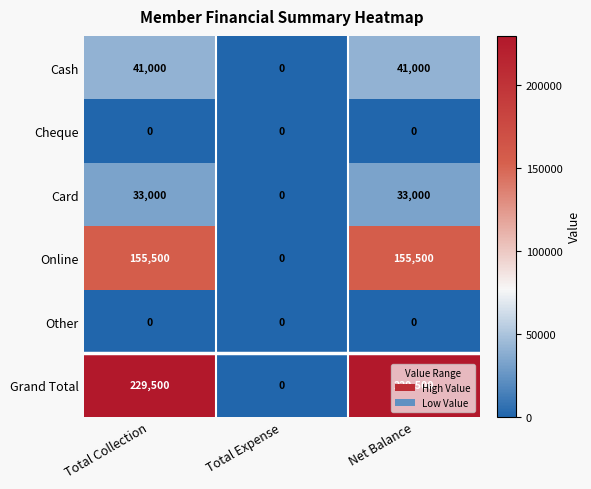

Is it true that Online equals 256291 at Net Balance?

False